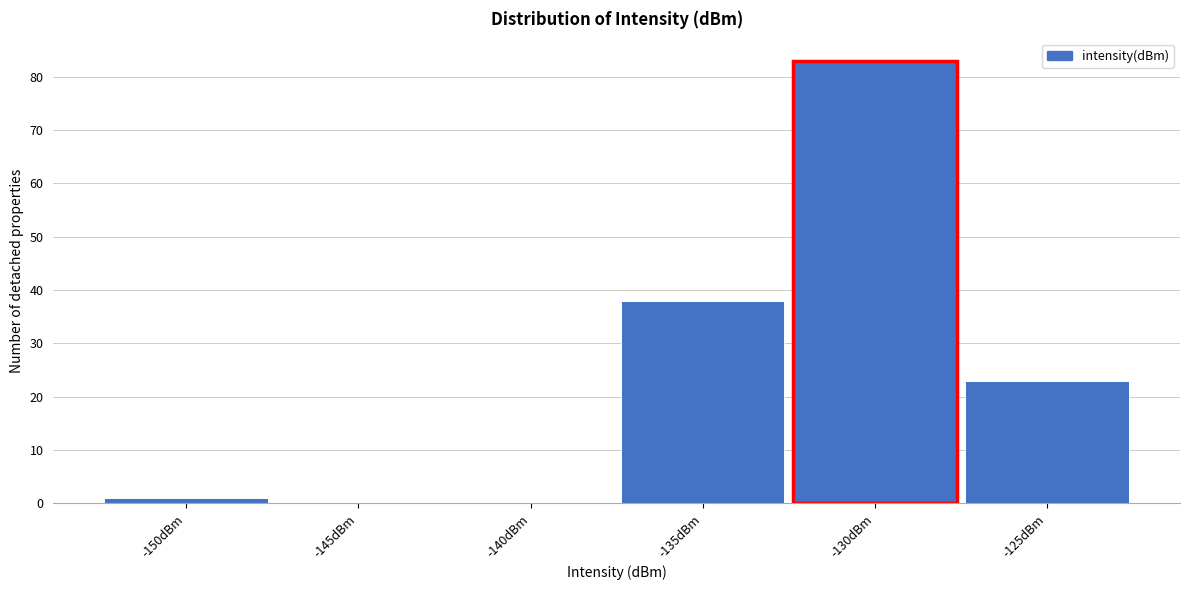

Reading right to left, transcribe all the data shown in this chart.

-125dBm=23	-130dBm=83	-135dBm=38	-140dBm=0	-145dBm=0	-150dBm=1